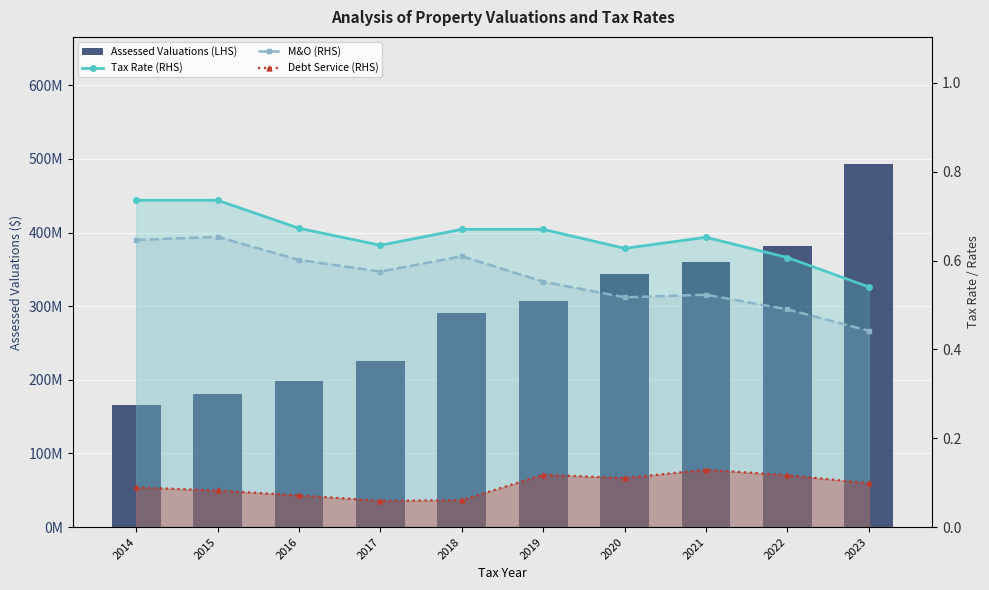

Reading left to right, what are all the values shown in this chart?

Assessed Valuations (LHS): 166449092.0	180239995.0	198027444.0	225360373.0	290786178.0	306742256.0	343833130.0	360444400.0	382404619.0	493226565.0
Tax Rate (RHS): 0.7	0.7	0.7	0.6	0.7	0.7	0.6	0.7	0.6	0.5
M&O (RHS): 0.6	0.7	0.6	0.6	0.6	0.6	0.5	0.5	0.5	0.4
Debt Service (RHS): 0.1	0.1	0.1	0.1	0.1	0.1	0.1	0.1	0.1	0.1